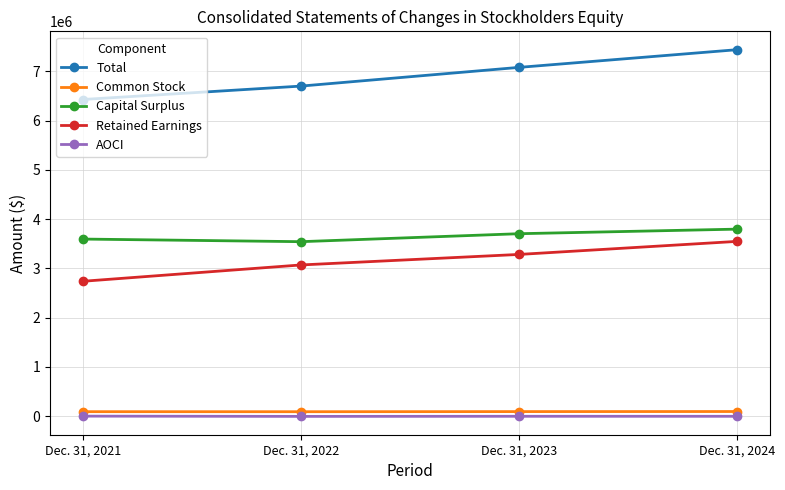

True or false: Total has more than 2 interior local peaks.

False